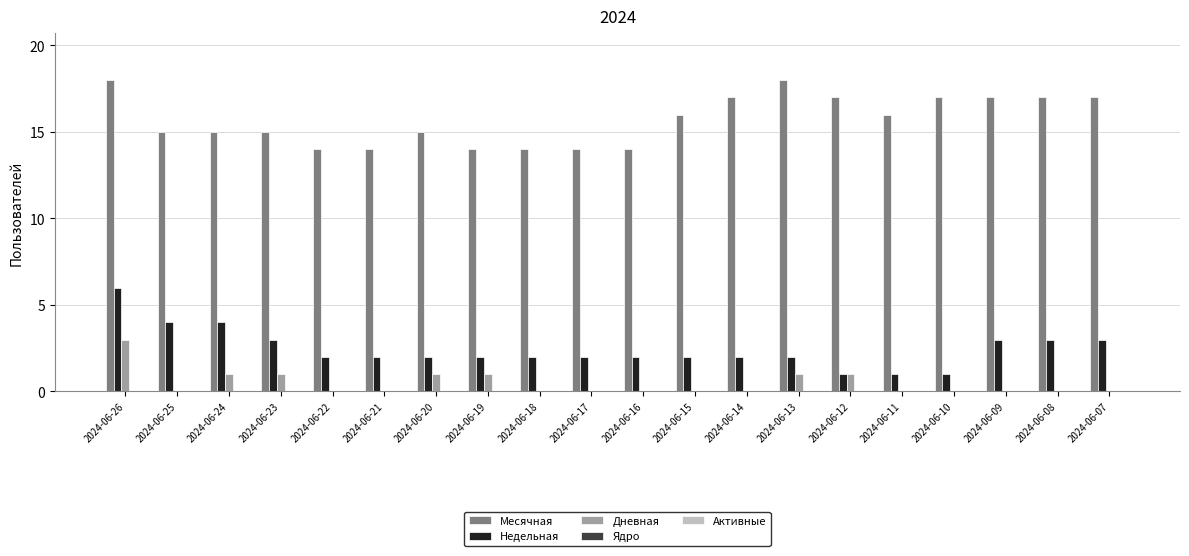

Between 2024-06-11 and 2024-06-08, which series saw the biggest shift?

Недельная